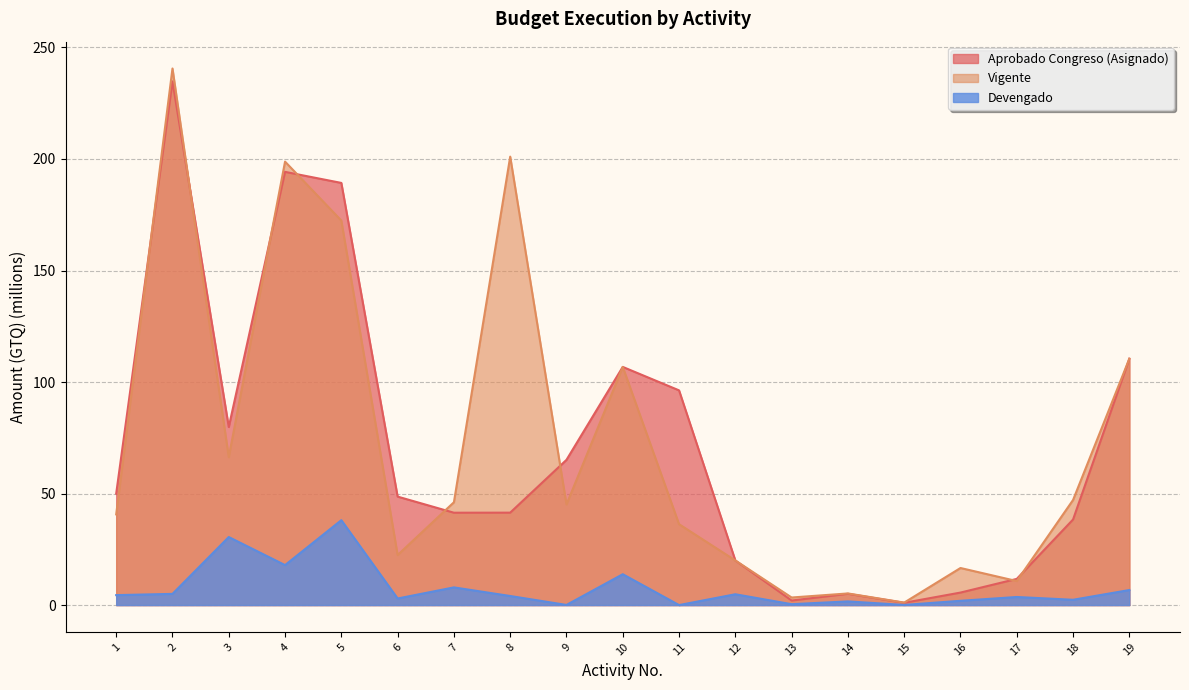

True or false: Devengado and Vigente intersect in this chart.

False